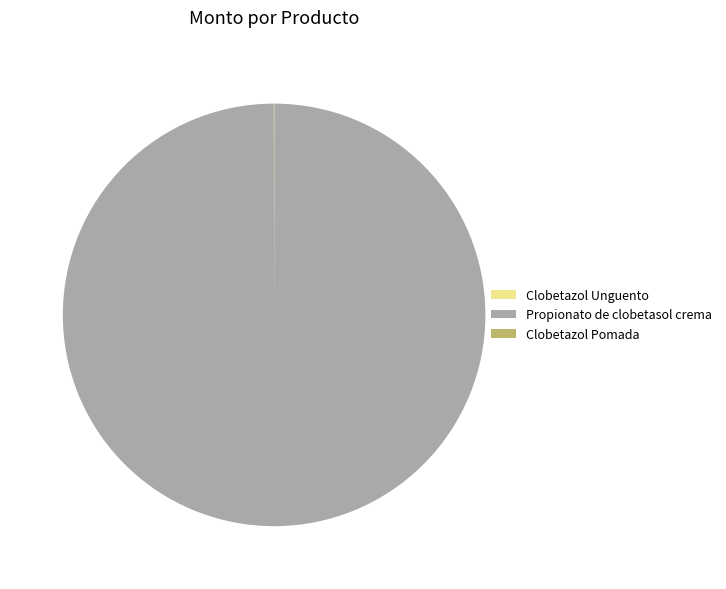

Which category accounts for the majority?

Propionato de clobetasol crema